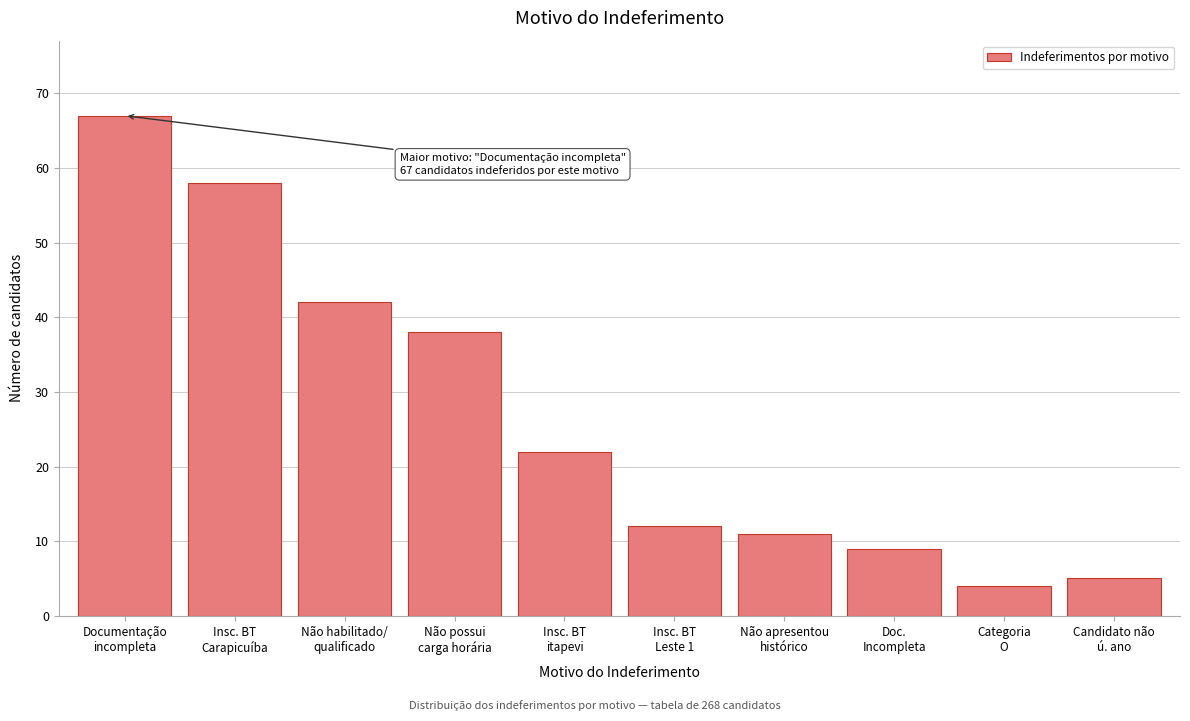

Reading left to right, list all the values displayed in this chart.

67	58	42	38	22	12	11	9	4	5